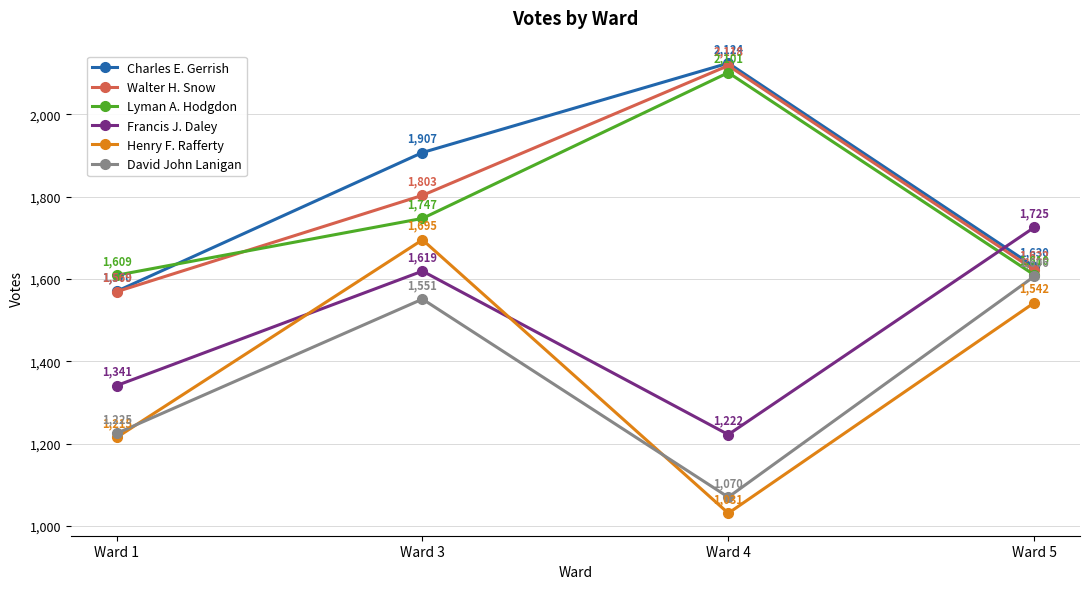

What is the average value of the Lyman A. Hodgdon series?

1767